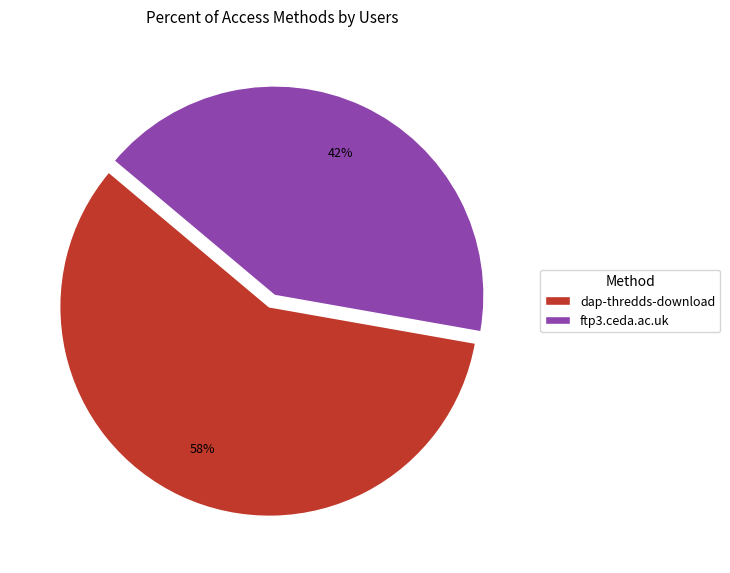

Is the sum of dap-thredds-download and ftp3.ceda.ac.uk greater than half?

Yes